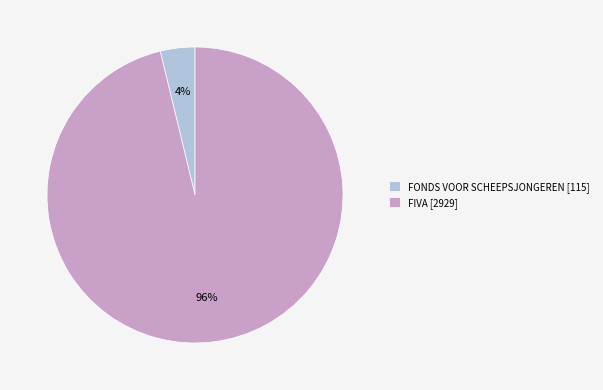

Which has a higher value, FONDS VOOR SCHEEPSJONGEREN [115] or FIVA [2929]?

FIVA [2929]